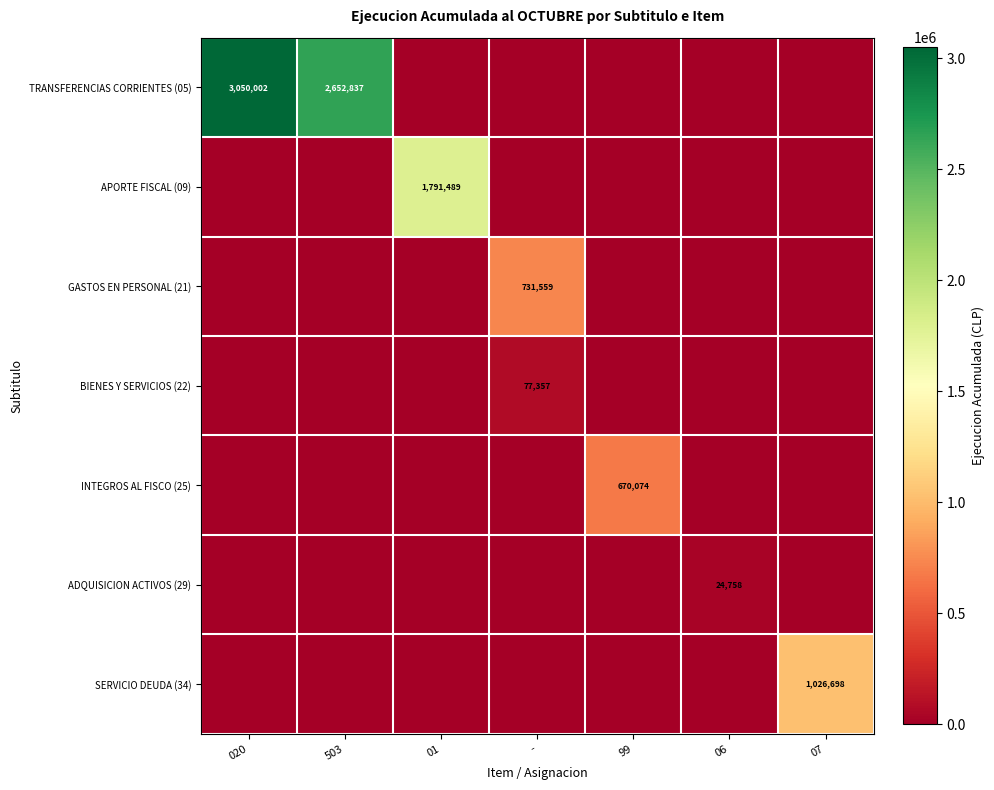

What is the difference between the highest and lowest values at 07?

1026698